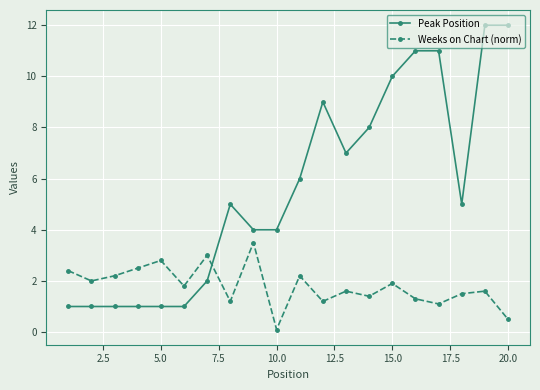

What is the value of the Peak Position point at the 20th from the left?

12.0